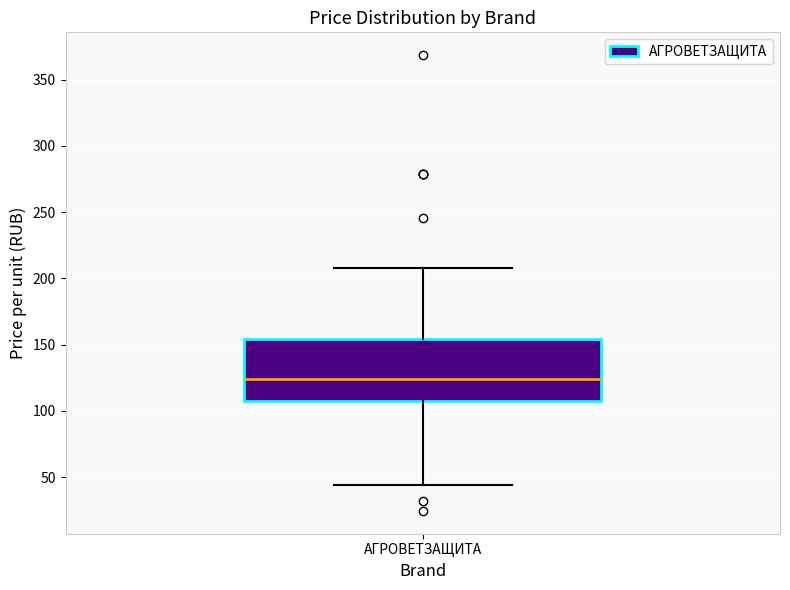

Where is the lower edge of the box for АГРОВЕТЗАЩИТА on the y-axis? The values are not printed on the chart, so give them approximately, as read against the axis.

110